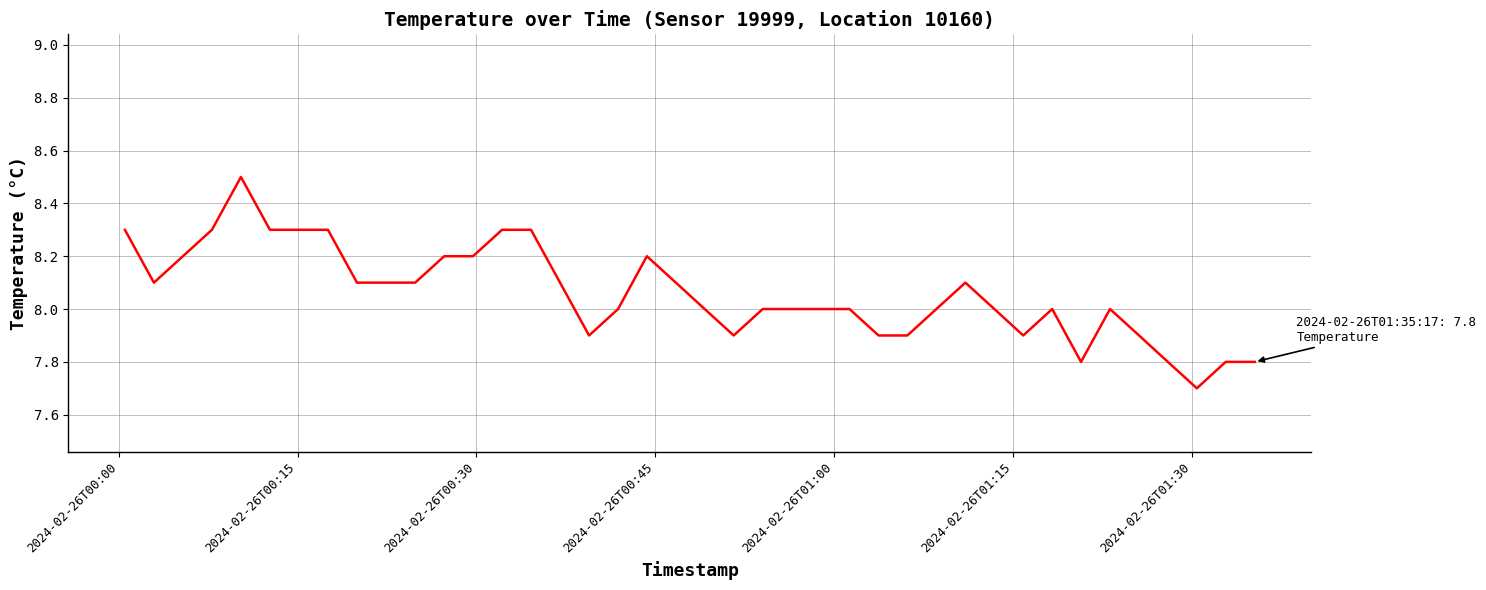

What is the minimum value shown in the chart?

7.7